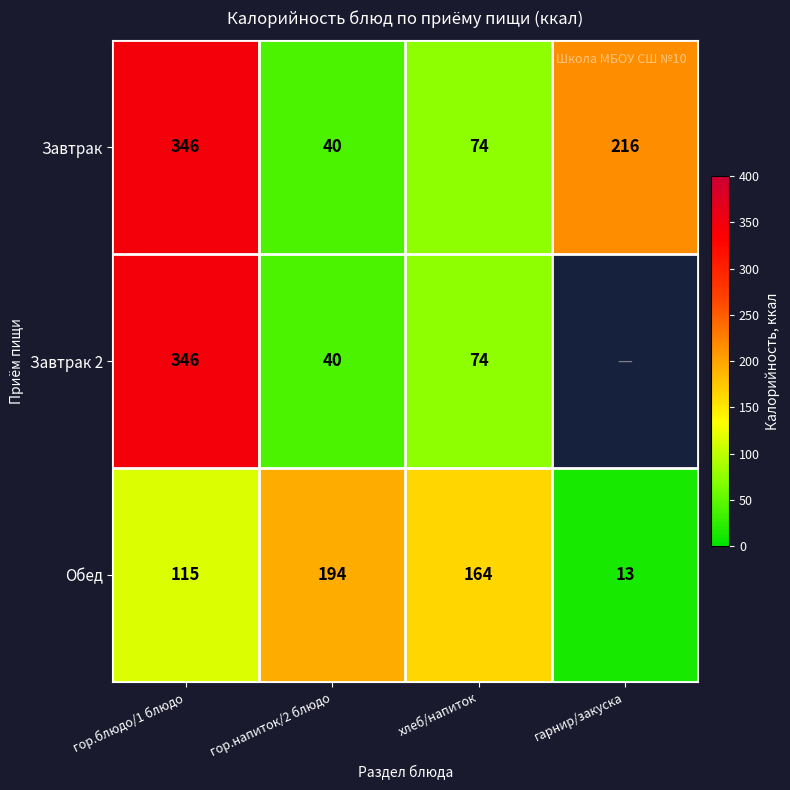

Between гор.напиток/2 блюдо and хлеб/напиток, which series saw the biggest shift?

Завтрак